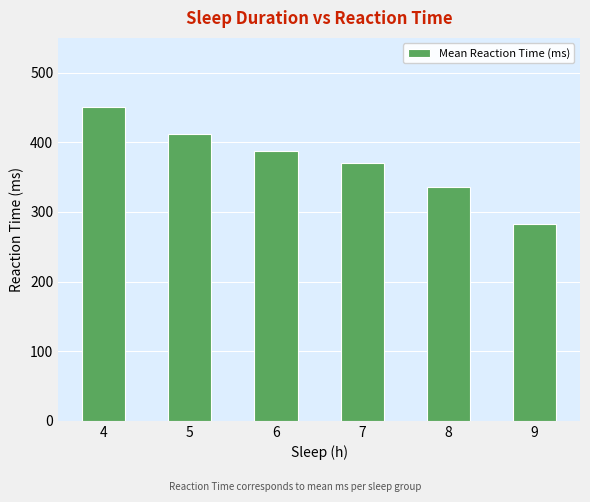

Count the number of data series in this chart.

1